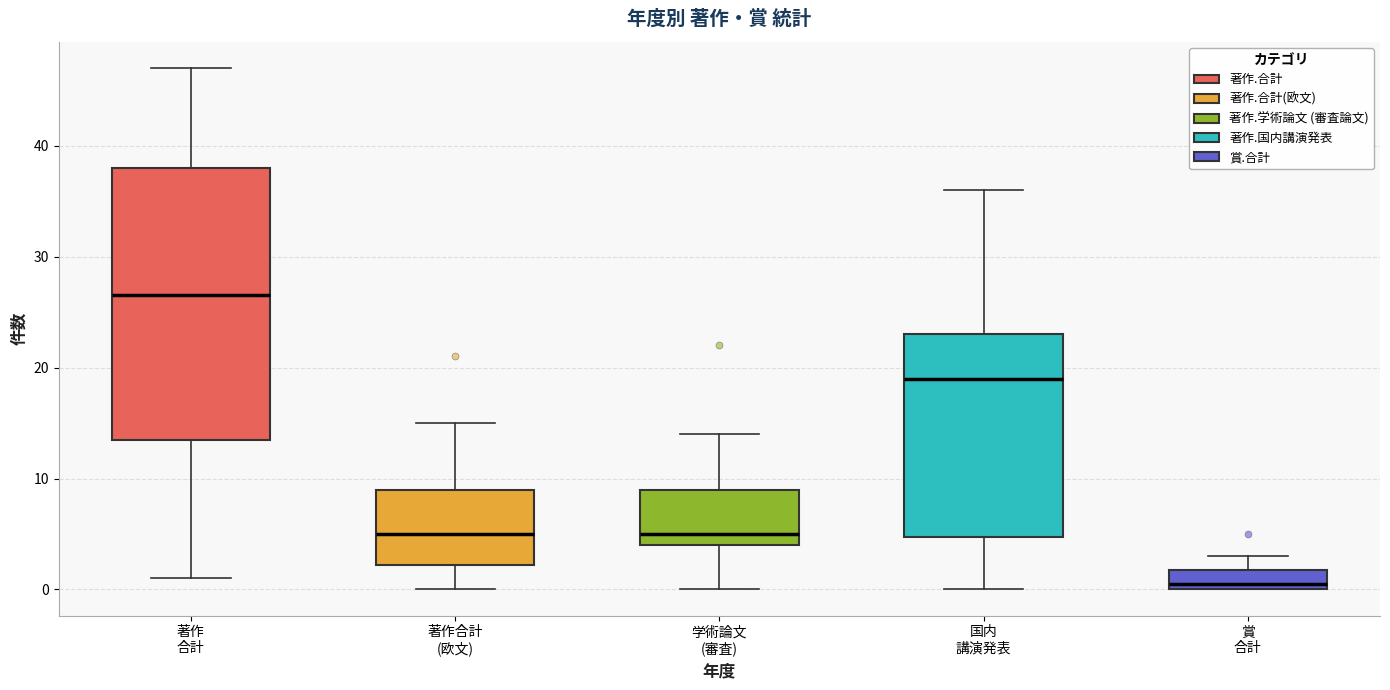

Which box is the tallest, from its lower edge to its upper edge?

著作 合計